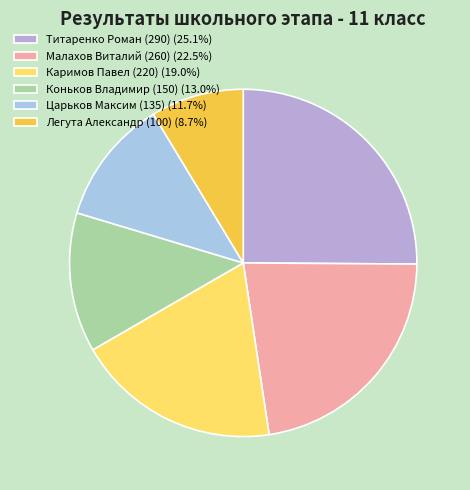

Rank the categories by value from lowest to highest.

Легута Александр (100), Царьков Максим (135), Коньков Владимир (150), Каримов Павел (220), Малахов Виталий (260), Титаренко Роман (290)